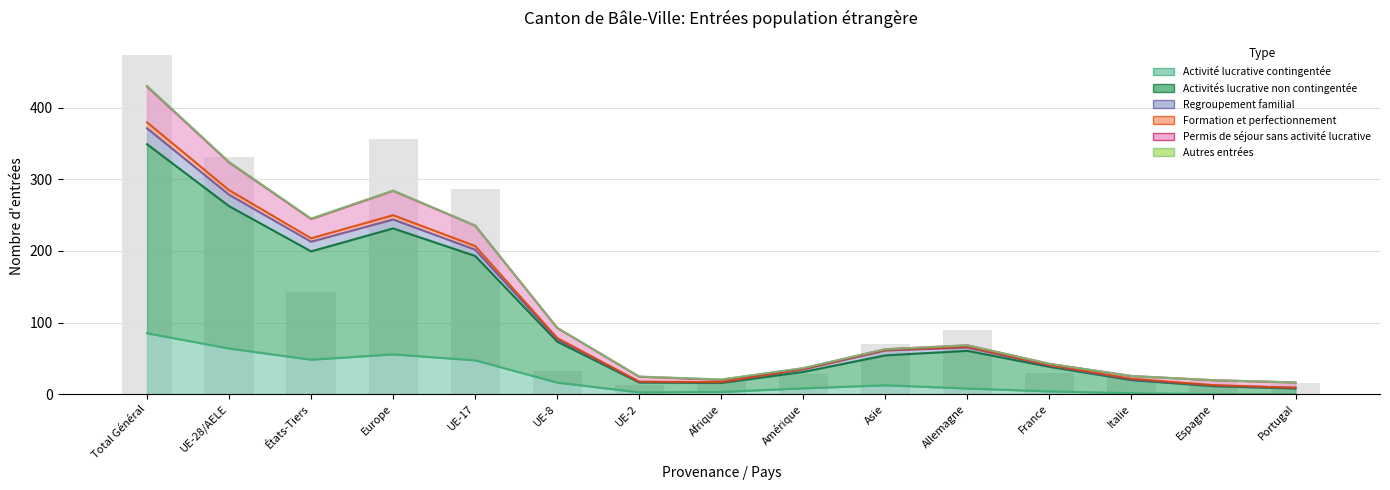

Where does the Activité lucrative contingentée series first go above 5?

Total Général